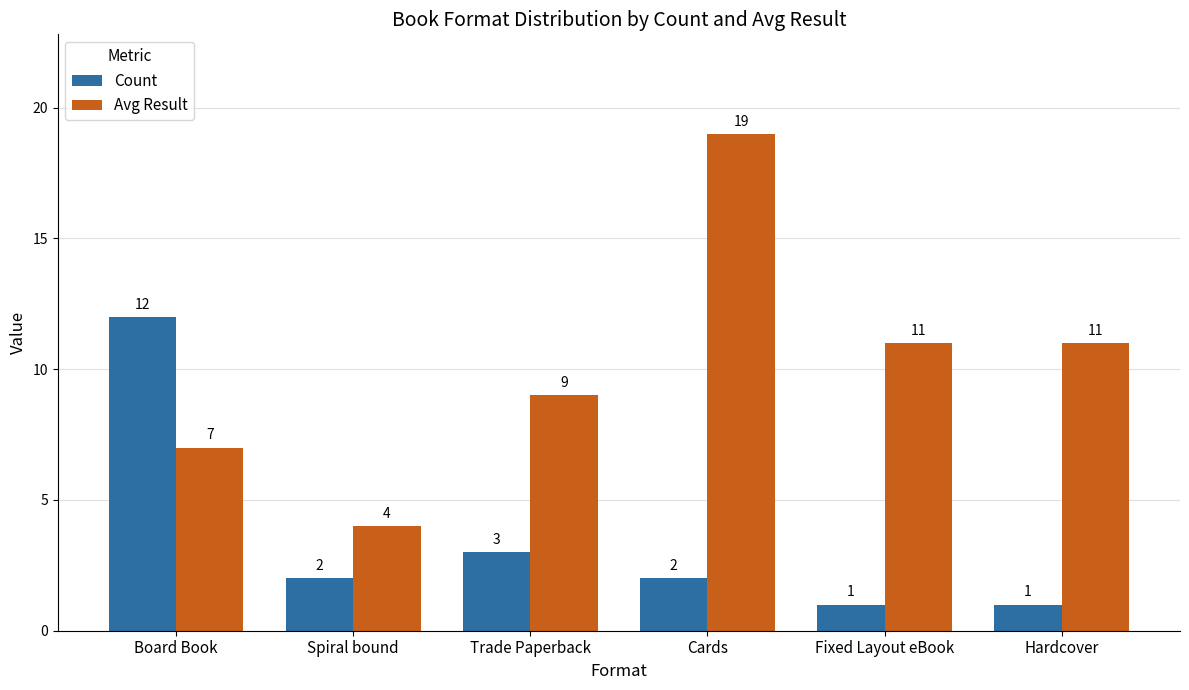

Read the Avg Result value at Hardcover, to the nearest 10.

10